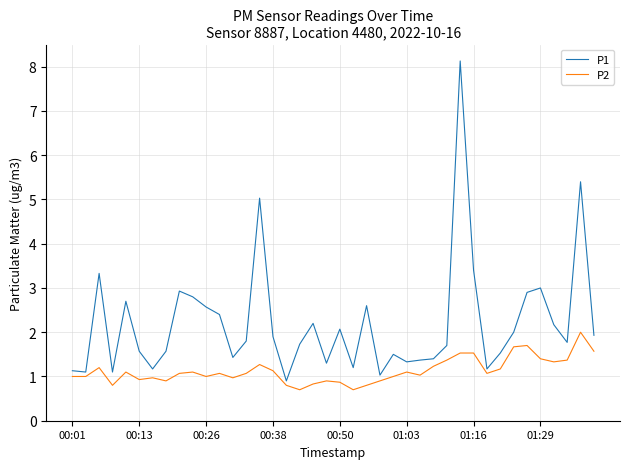

Which series has the widest spread of values?

P1